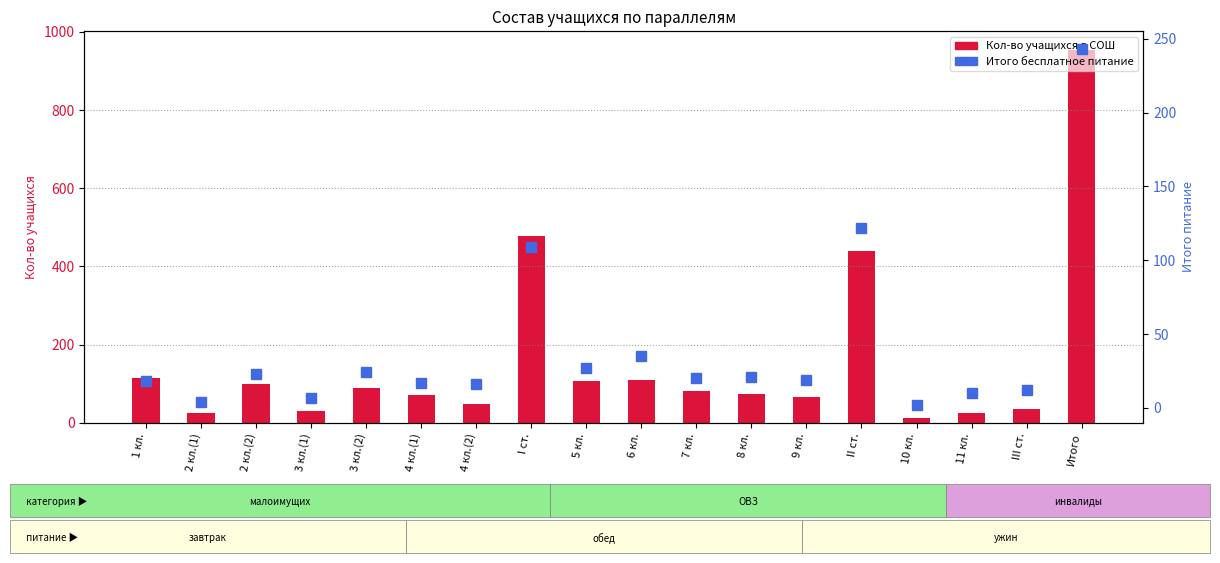

The Кол-во учащихся в СОШ series shows 67 at 9 кл.. True or false?

True